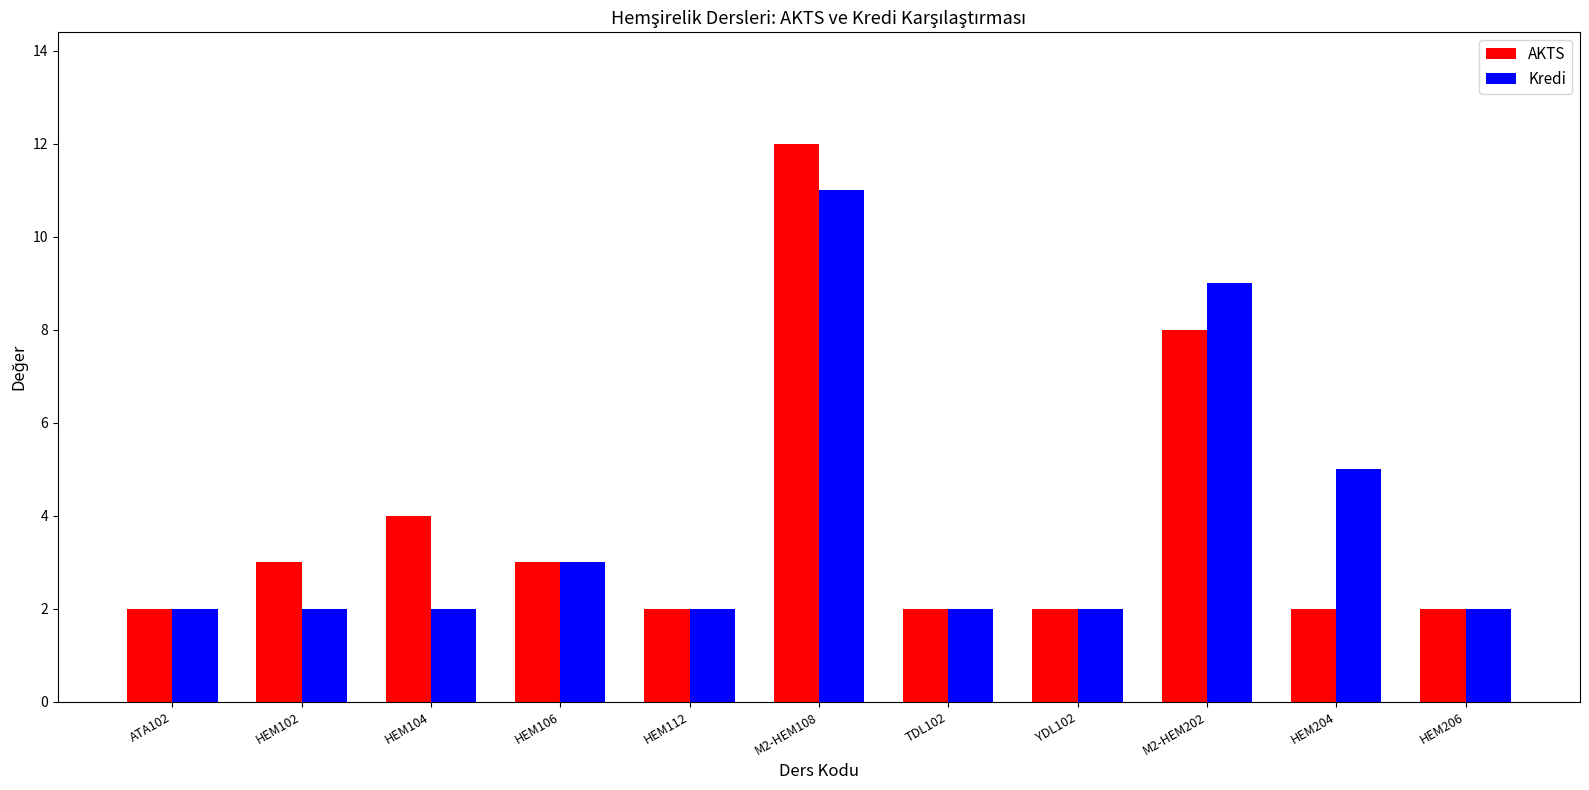

The AKTS series shows 8 at M2-HEM202. True or false?

True